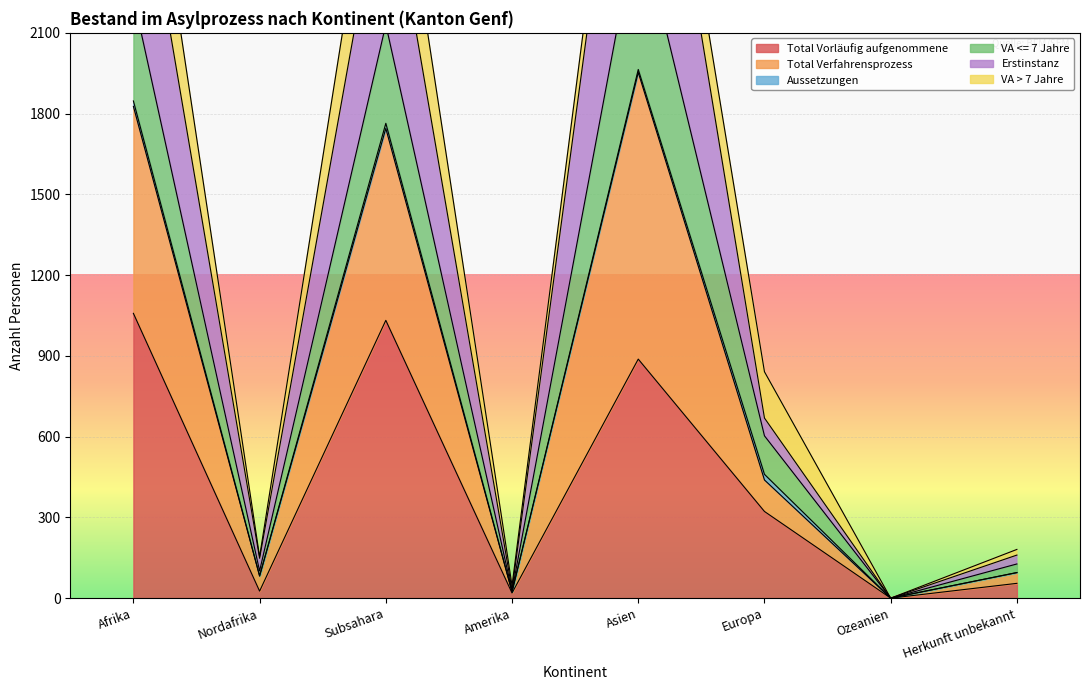

Where is Total Vorläufig aufgenommene nearest to the value 529?

Europa